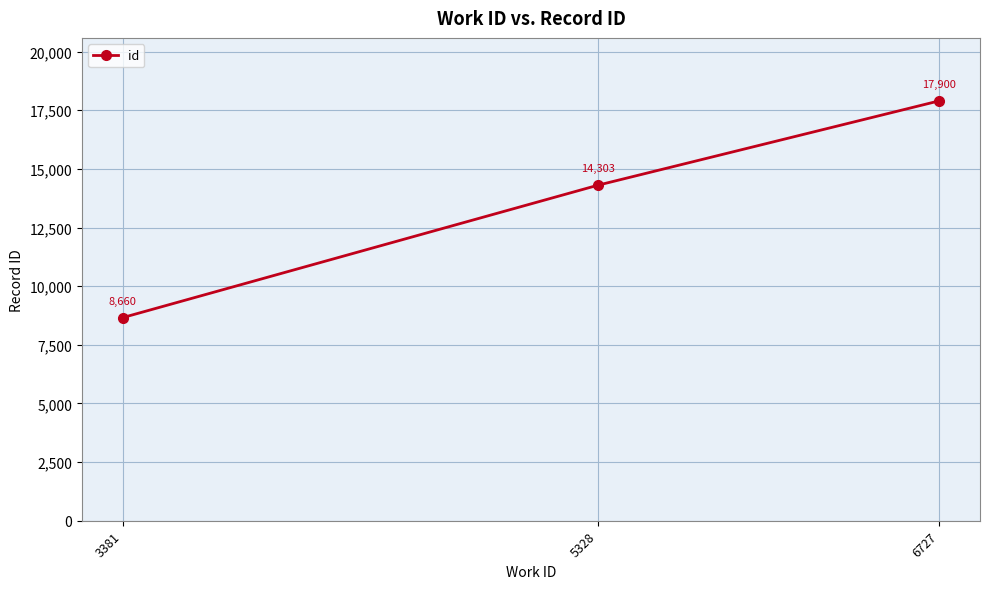

True or false: the data shows 17900 at 6727.

True